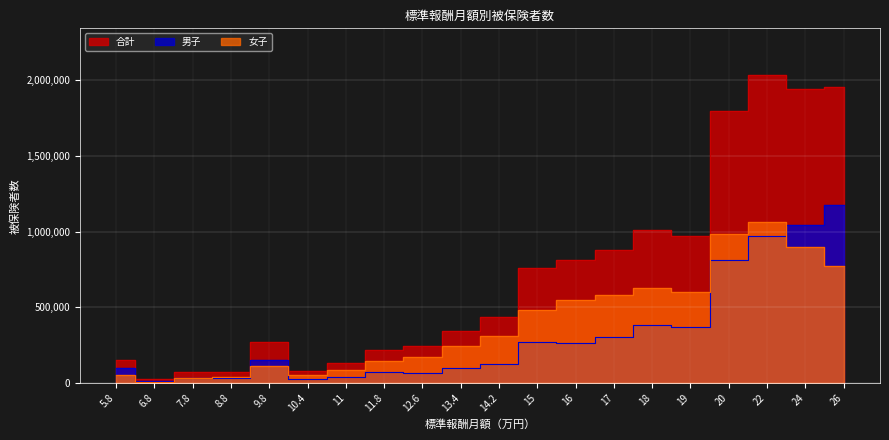

What is the difference between the second highest and second lowest values in the 合計 series?

1873881